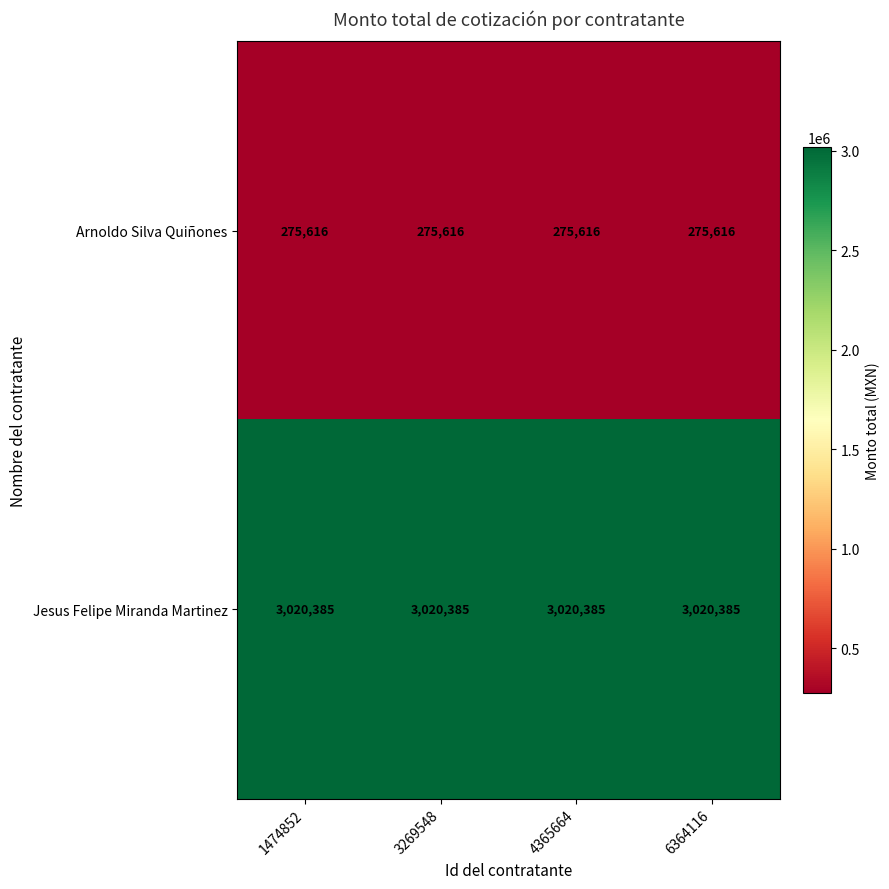

What is the difference between the highest and lowest values at 3269548?

2744769